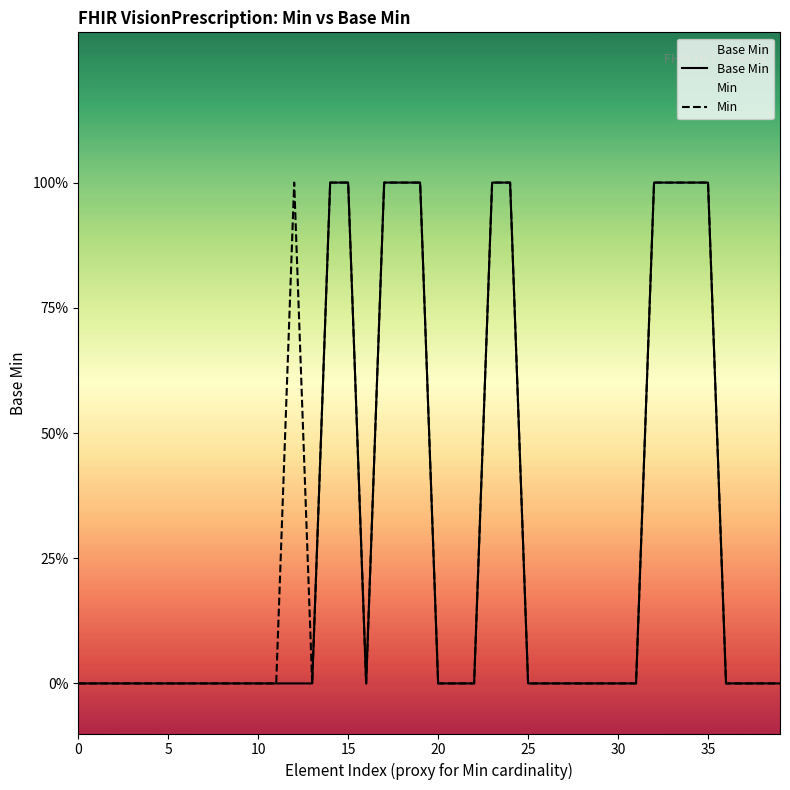

What is the label of the 16th point from the left?

15